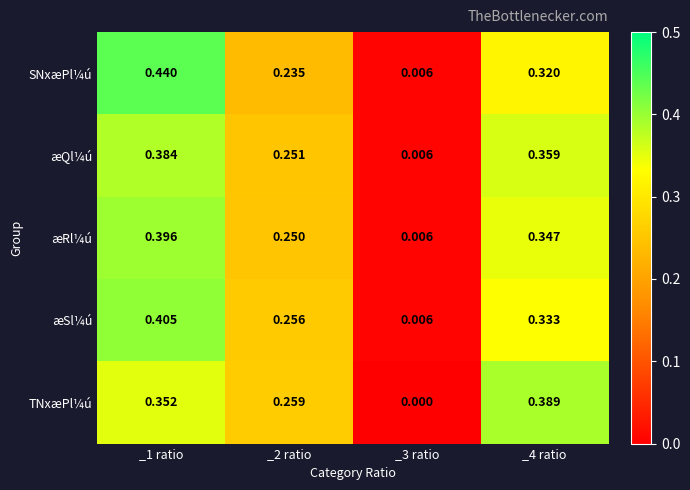

At how many categories does at least one series exceed 0?

4